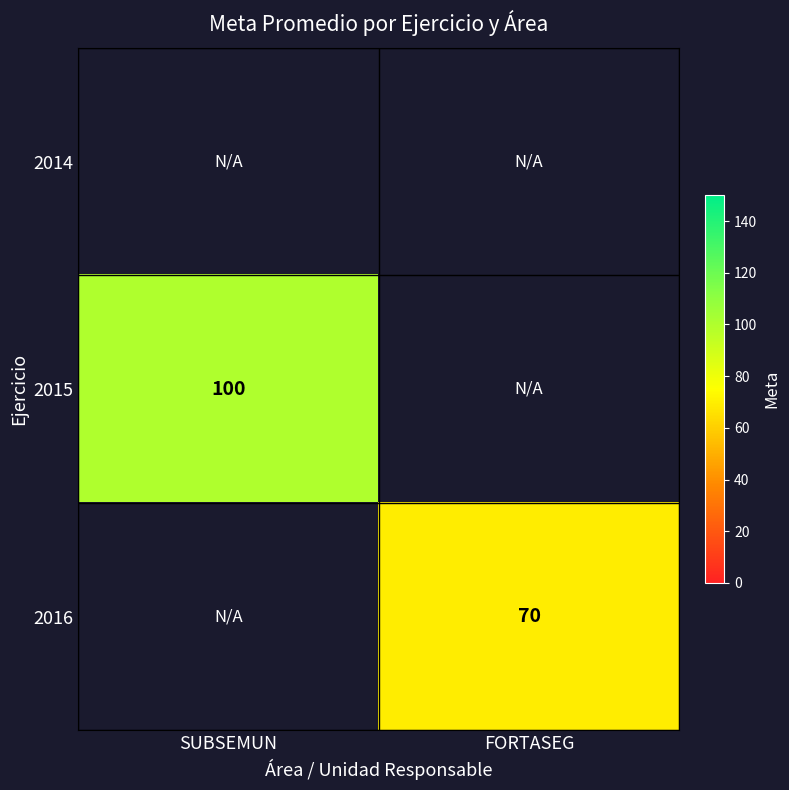

The 2016 series shows 70 at FORTASEG. True or false?

True